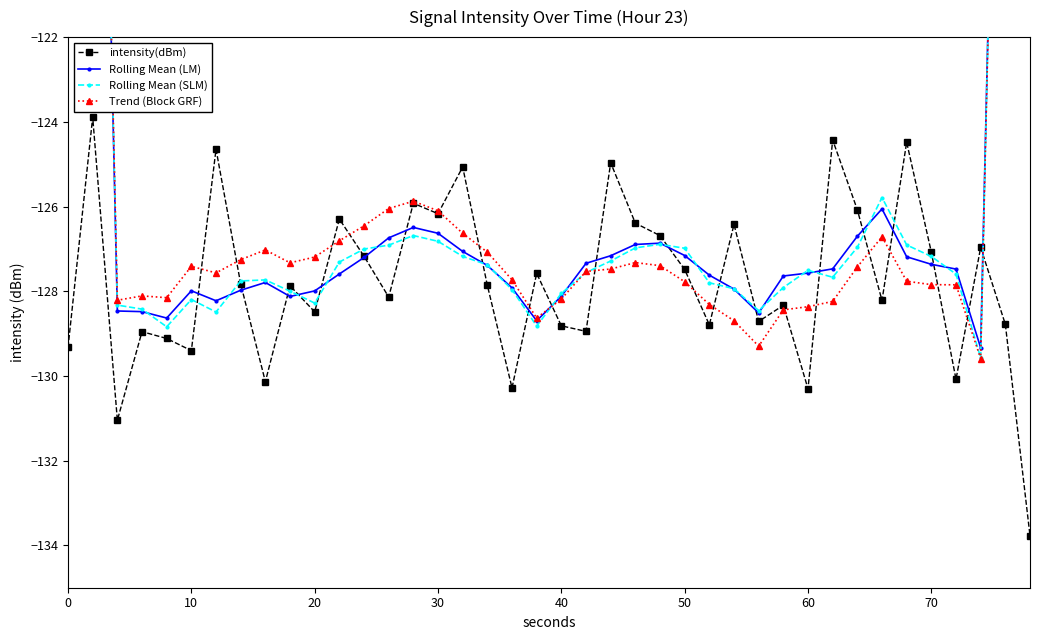

Count the number of data series in this chart.

4